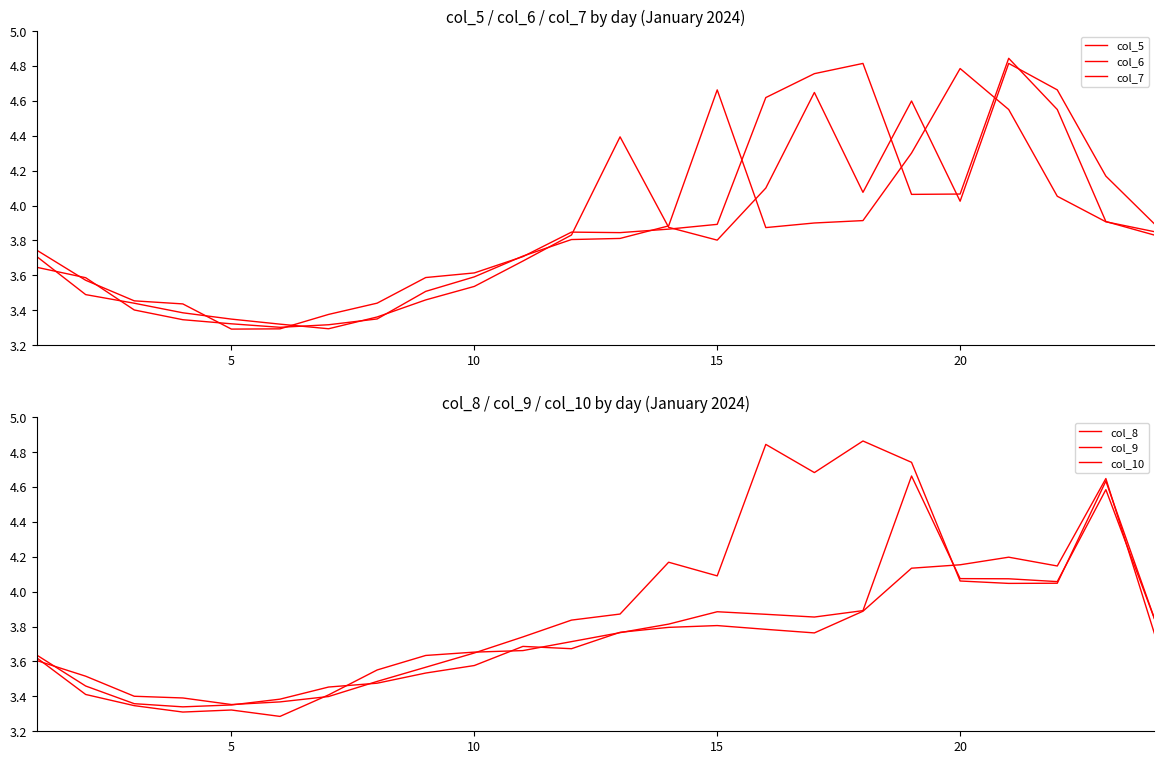

What is the difference between the highest and lowest values at 10?

0.1